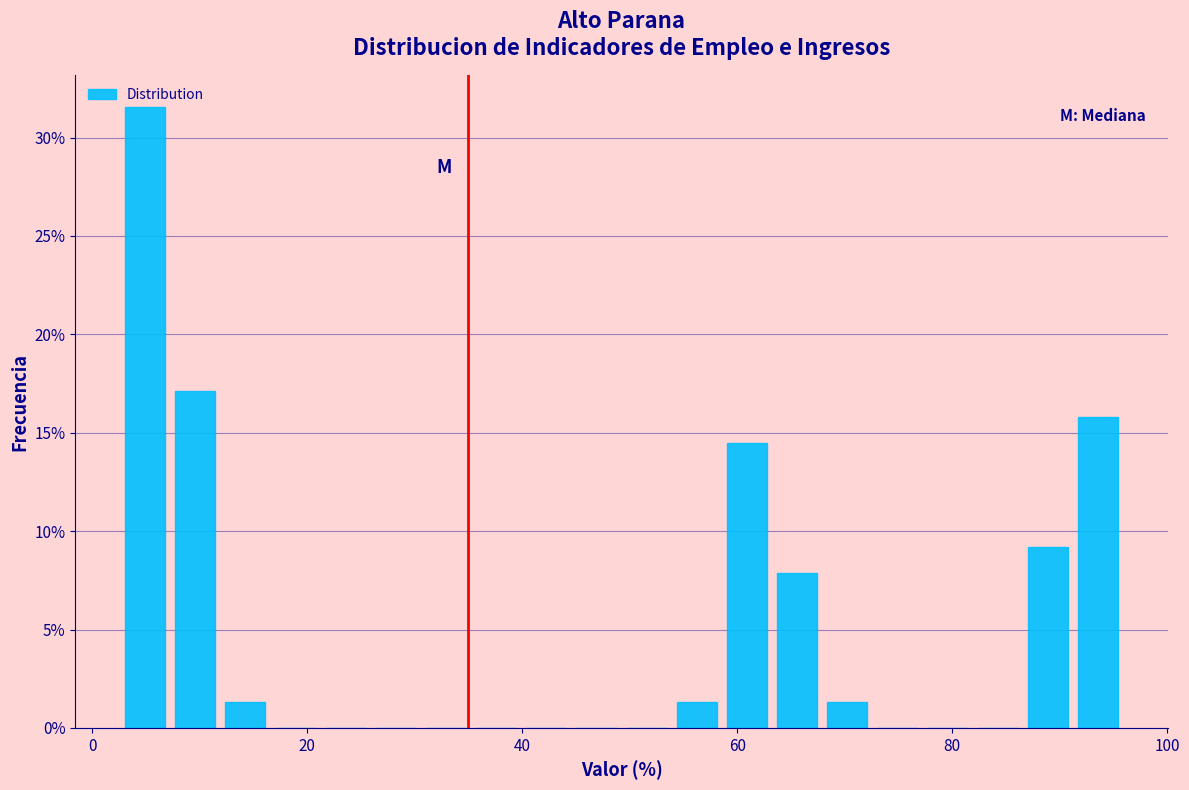

Around what value on the x-axis is the tallest bar? Give the approximate position of its centre, as read against the axis.

4